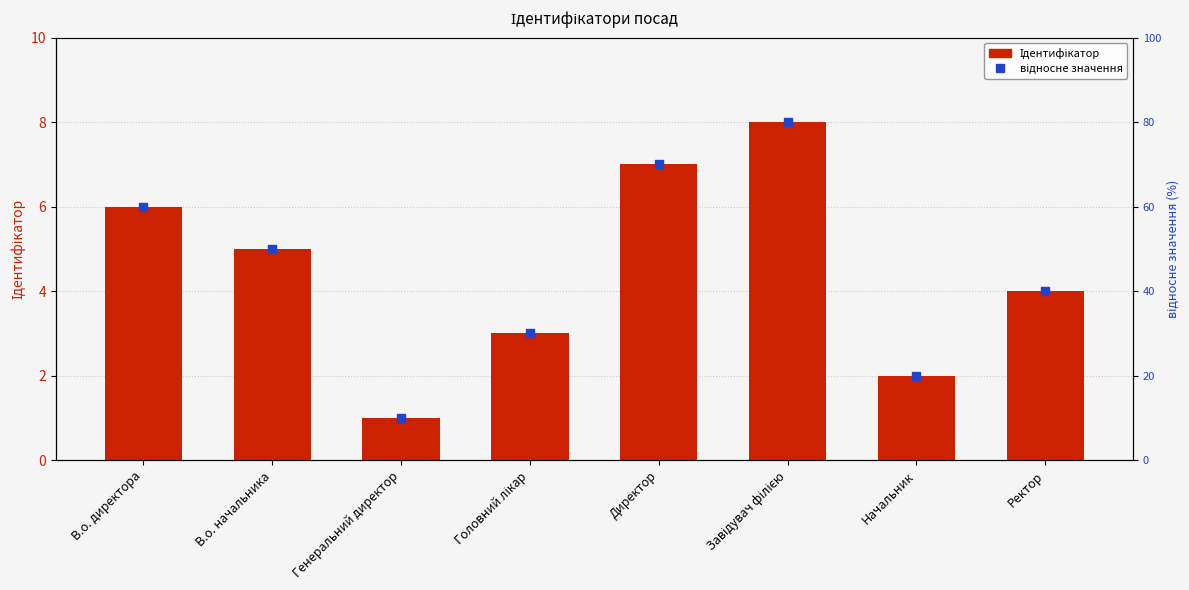

What are all the series names shown in the legend?

Ідентифікатор, відносне значення